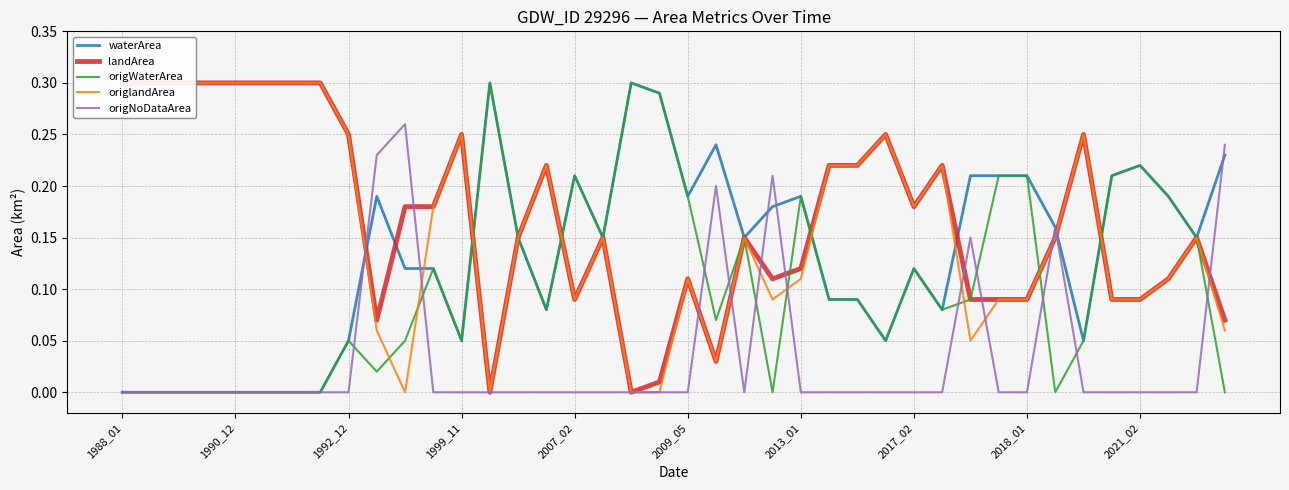

At which category is the sum across all series the highest?

25